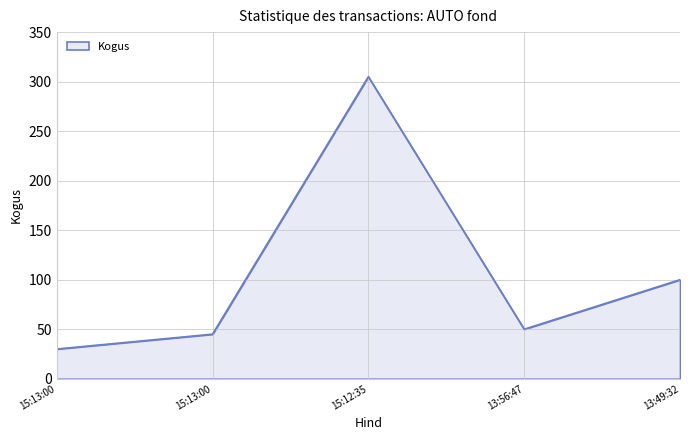

Where does the data first go above 50?

15:12:35